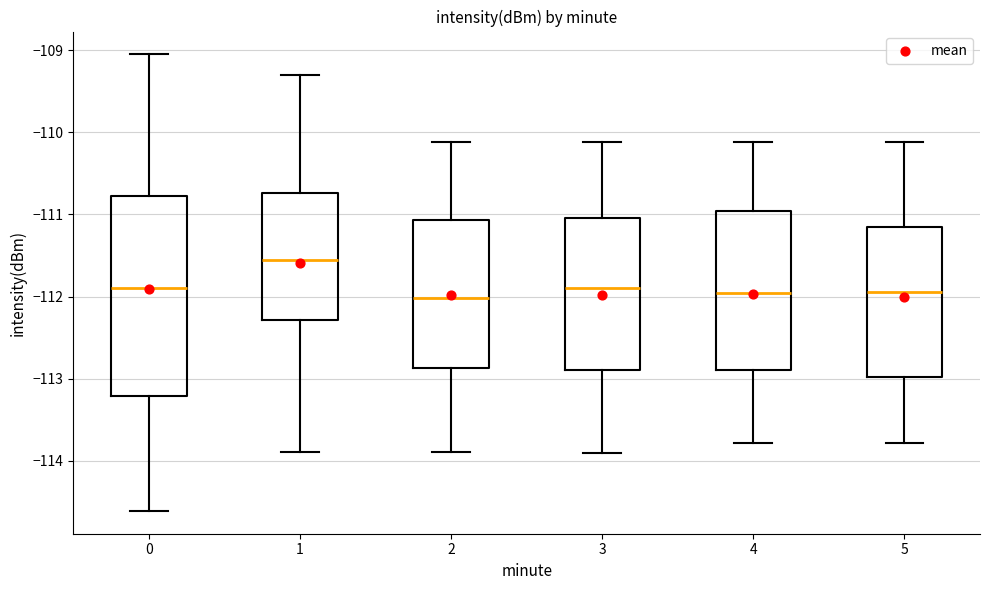

Reading left to right, read every box against the y-axis: the position of its median line, the range the box covers, and the ends of its whiskers. The values are not printed on the chart, so give them approximately, as read against the axis.

0: median -111.9, box -113.2 to -110.8, whiskers -114.6 to -109.1
1: median -111.6, box -112.3 to -110.7, whiskers -113.9 to -109.3
2: median -112.0, box -112.9 to -111.1, whiskers -113.9 to -110.1
3: median -111.9, box -112.9 to -111.0, whiskers -113.9 to -110.1
4: median -112.0, box -112.9 to -111.0, whiskers -113.8 to -110.1
5: median -112.0, box -113.0 to -111.2, whiskers -113.8 to -110.1